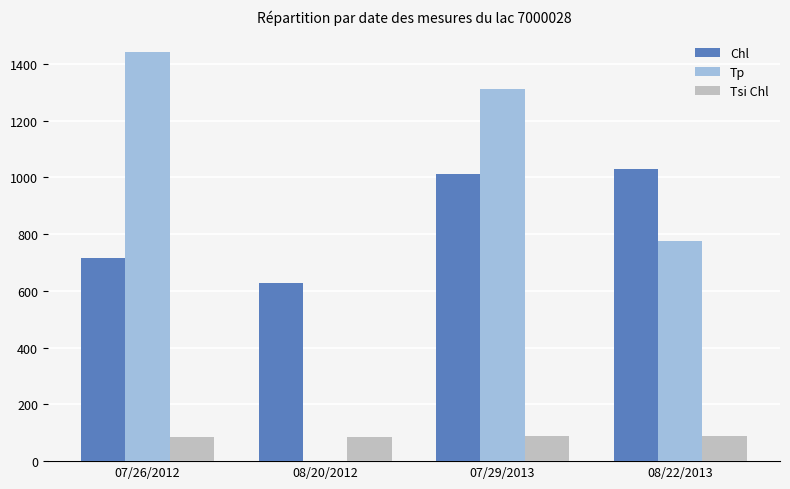

Which series changed the most between 07/26/2012 and 08/22/2013?

Tp